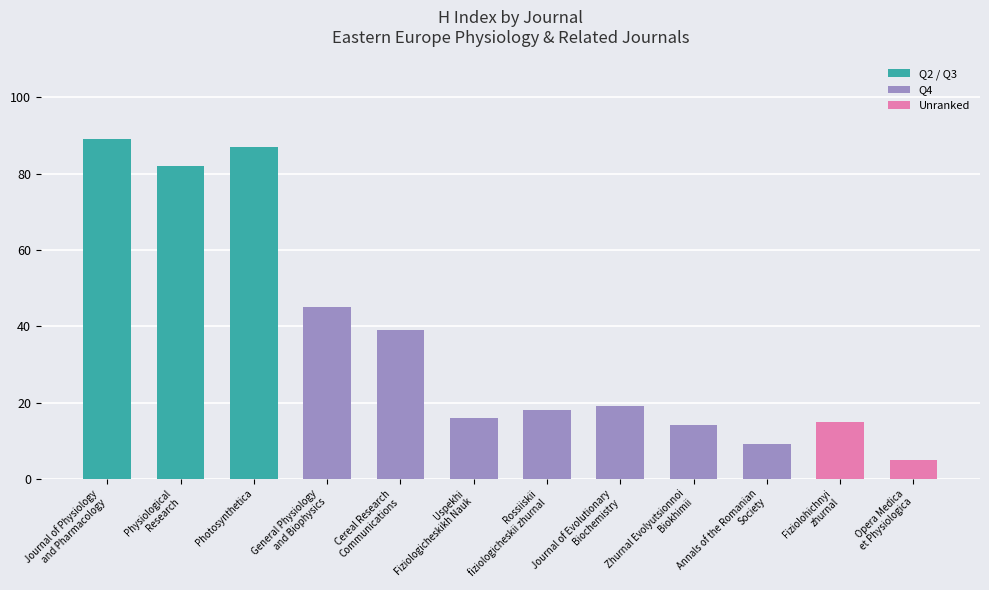

What is the maximum value shown in the chart?

89